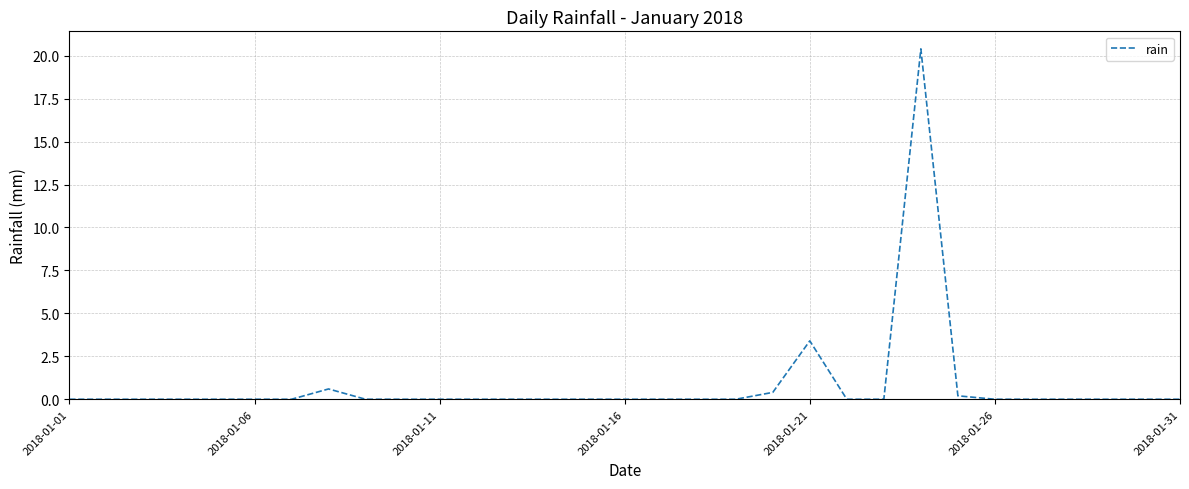

What is the sum of all values?

25.0